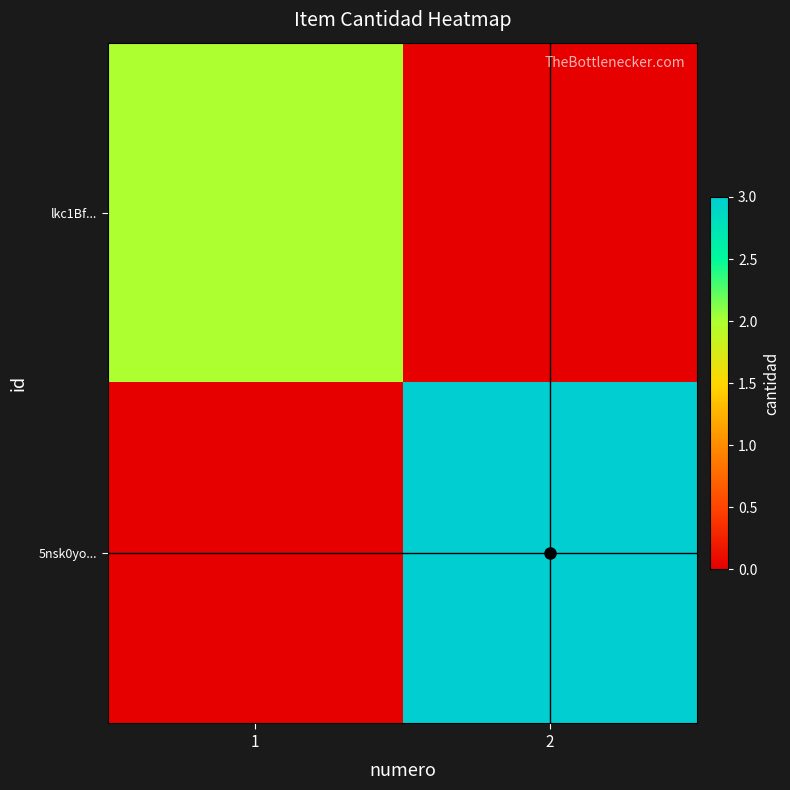

Which series has the largest total across all categories?

5nsk0yo...